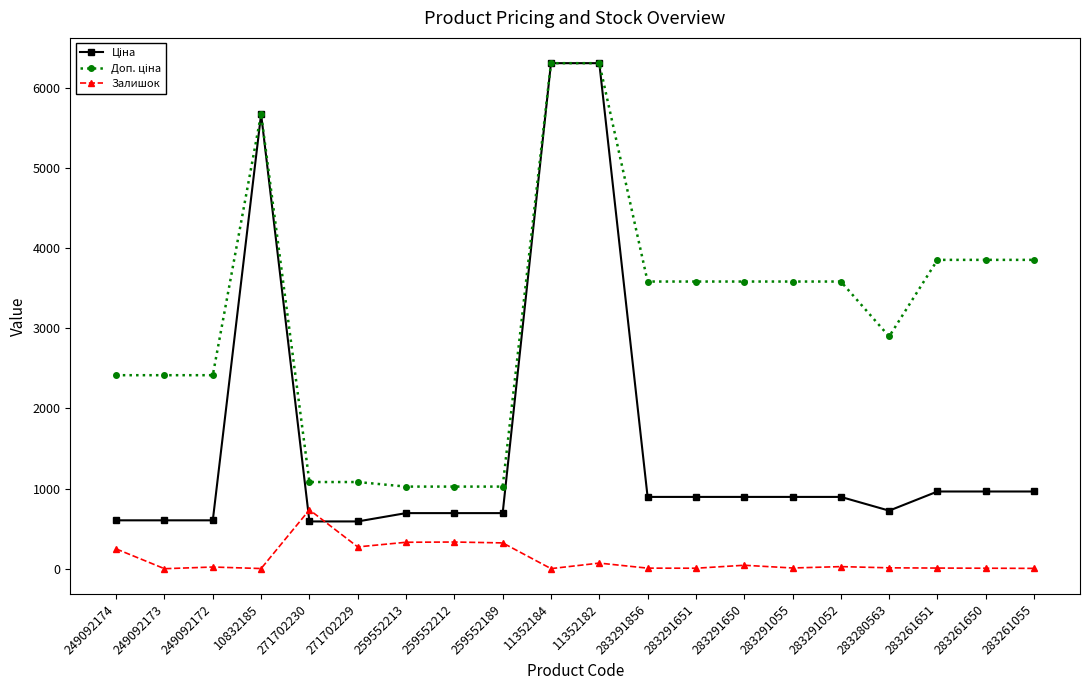

What is the average value of the Залишок series?

122.7